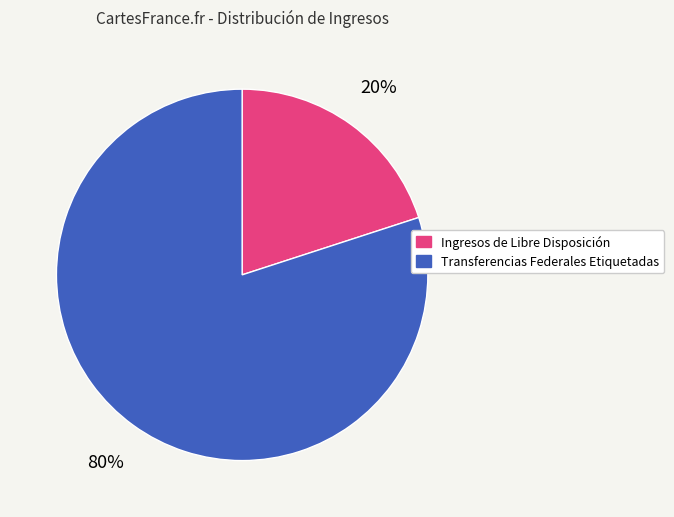

Is it true that Transferencias Federales Etiquetadas is 80% of the pie?

True